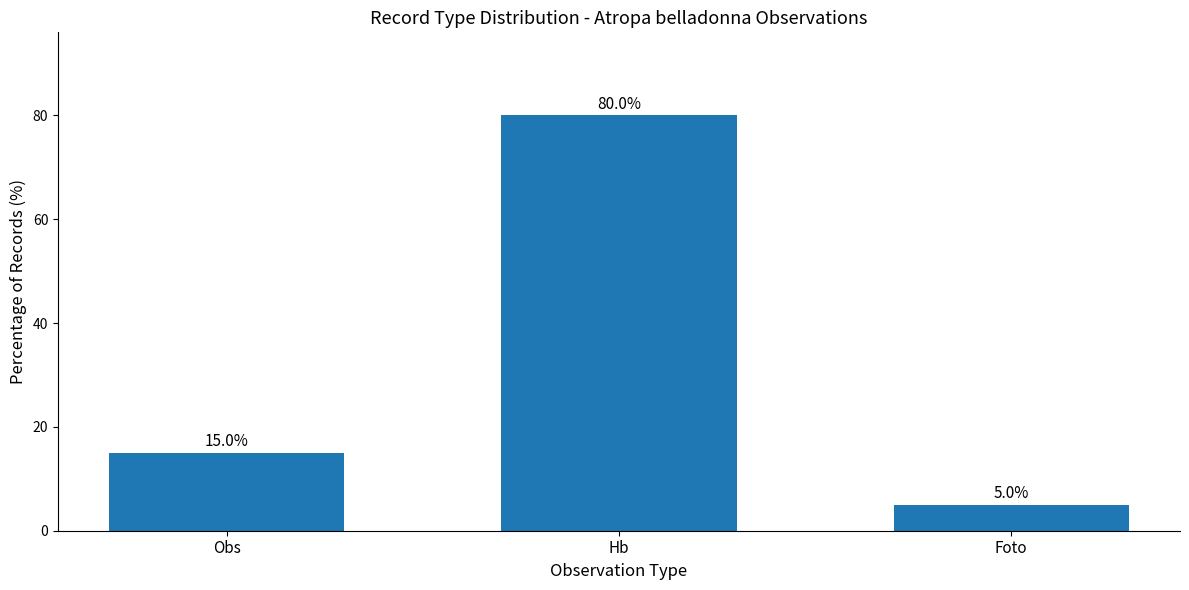

What is the sum of the values at Obs and Foto?

20